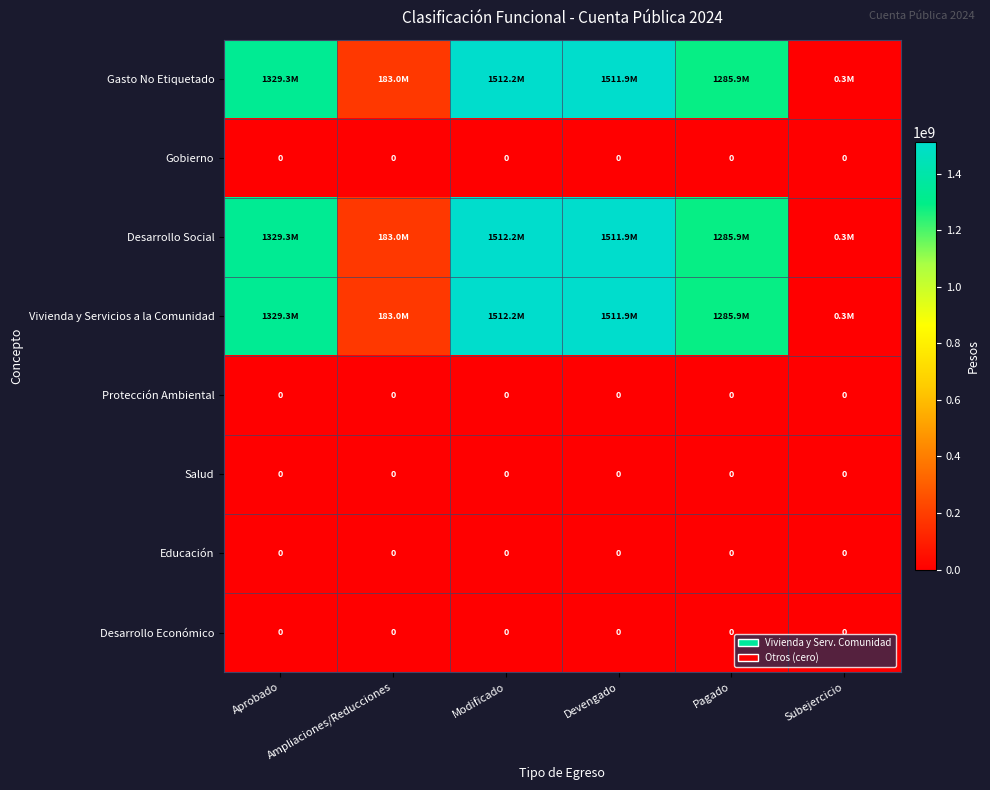

The Vivienda y Servicios a la Comunidad series shows 294040.0 at Subejercicio. True or false?

True